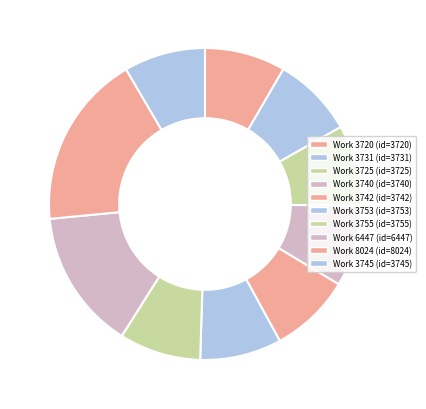

What portion of the pie excludes Work 6447?

85.5%